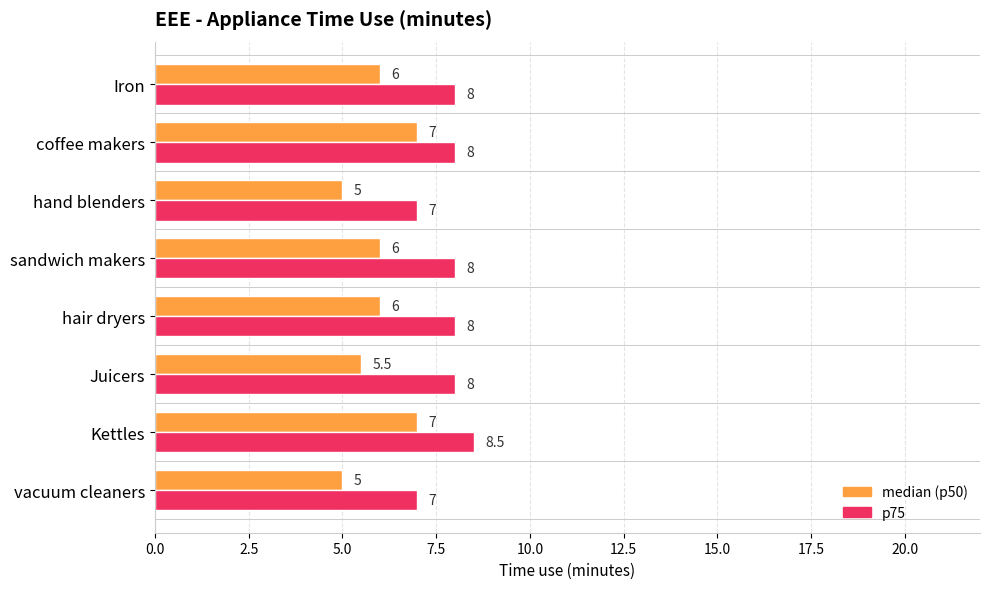

Which series has the largest range (max minus min)?

median (p50)